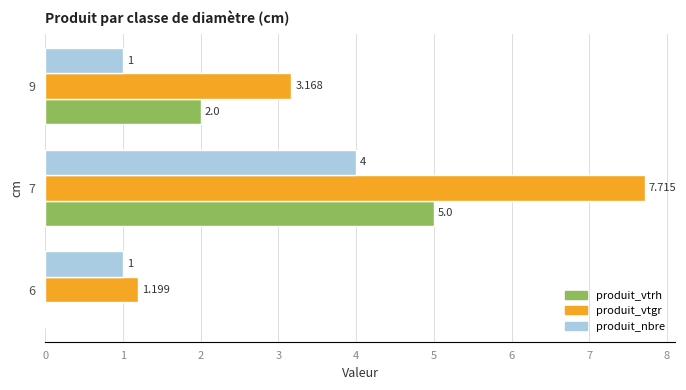

Is the value of produit_vtrh at 7 greater than the value of produit_nbre at 9?

Yes